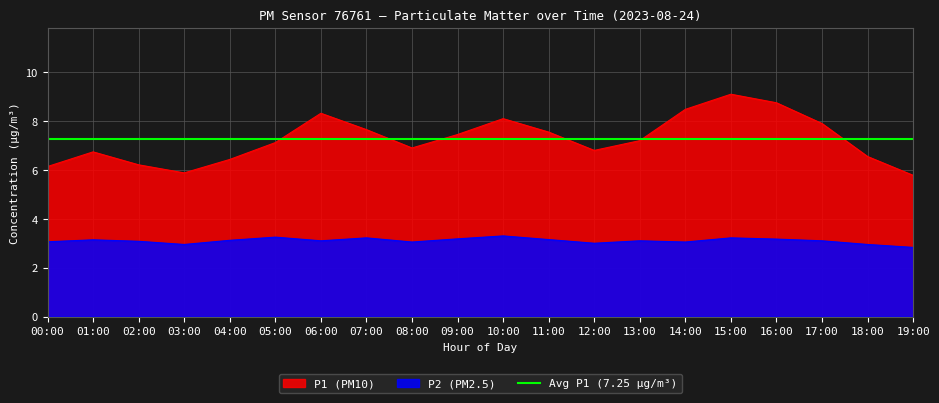

How many interior local peaks does the P1 series have?

4